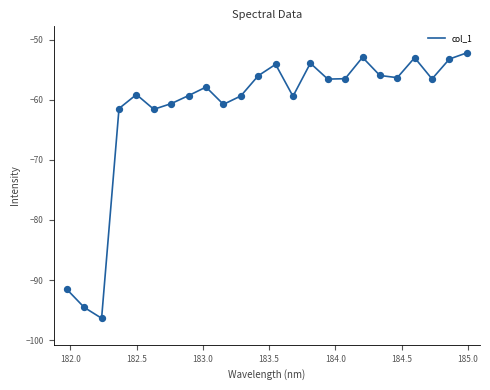

What is the smallest value displayed?

-96.4